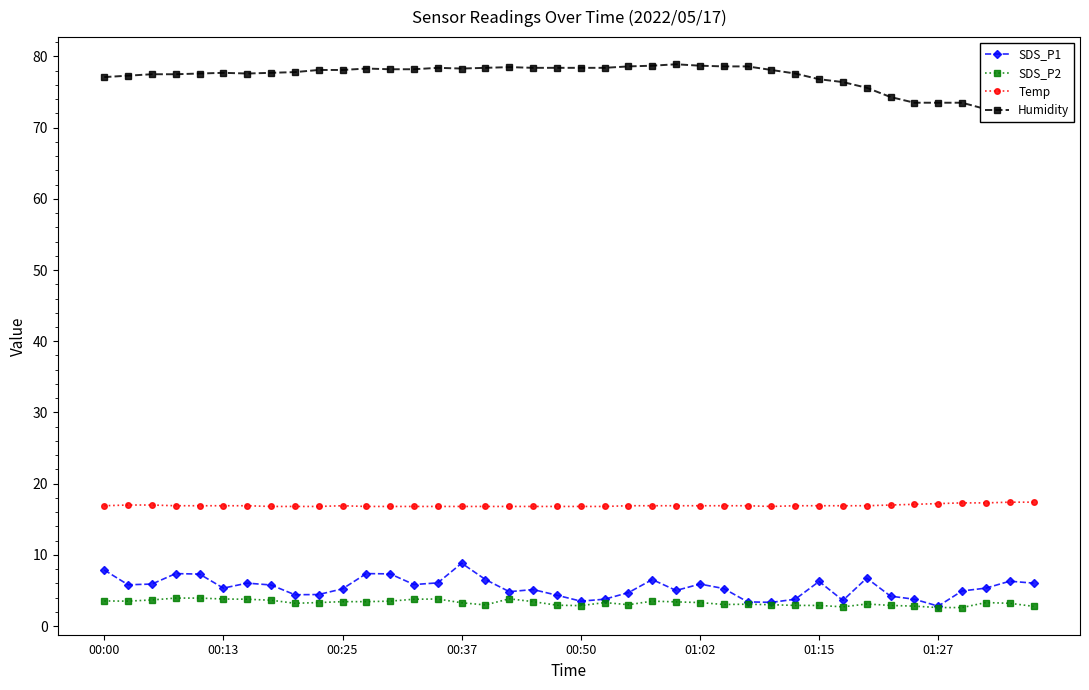

What is the total value across all series at 28?

101.2